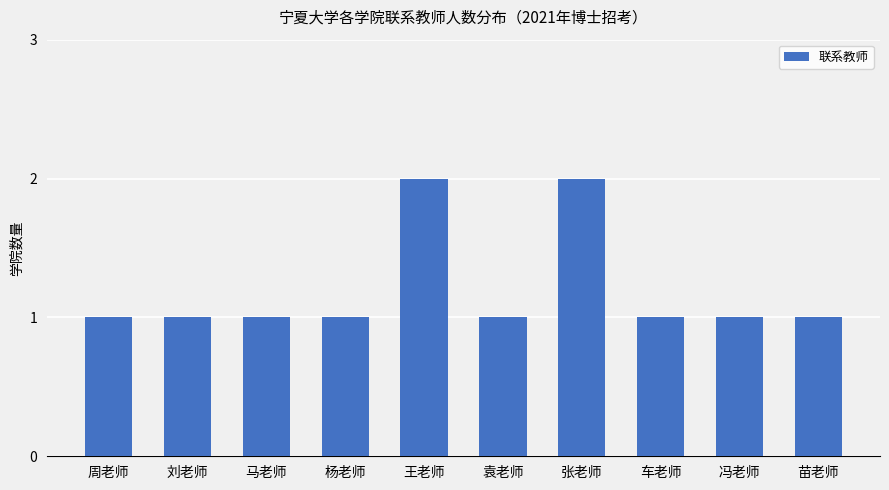

The chart shows a value of 0 at 冯老师. True or false?

False